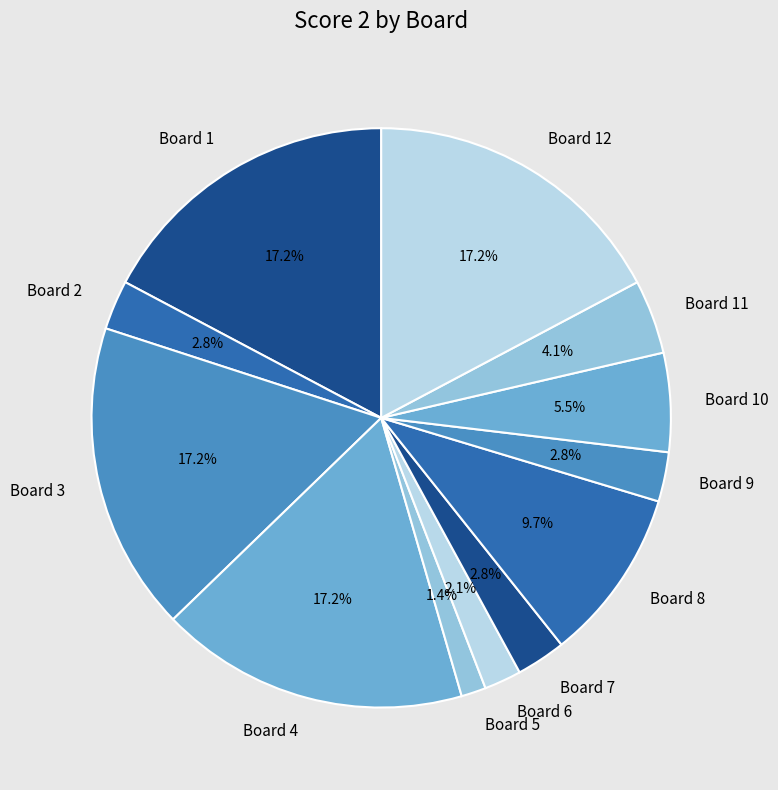

What is the smallest slice in the pie chart?

Board 5